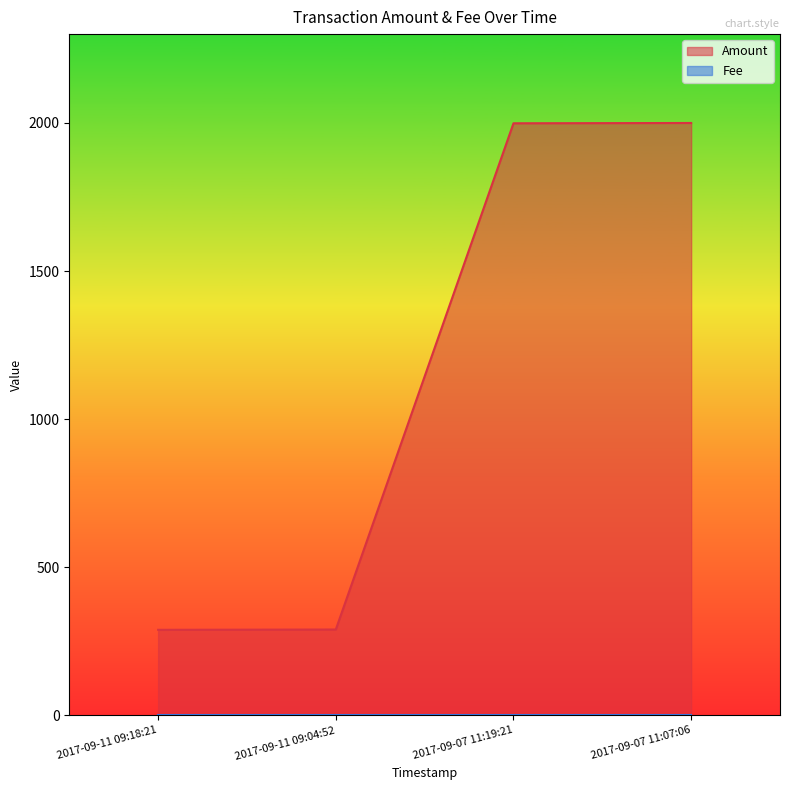

What position from the left is 2017-09-07 11:19:21?

3